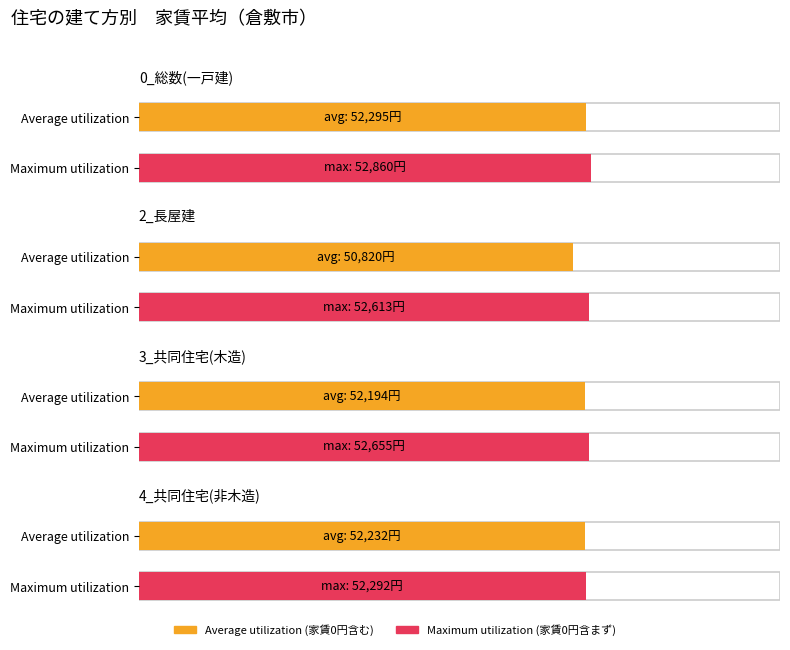

Which has a higher value, 4_共同住宅(非木造) or 3_共同住宅(木造)?

4_共同住宅(非木造)